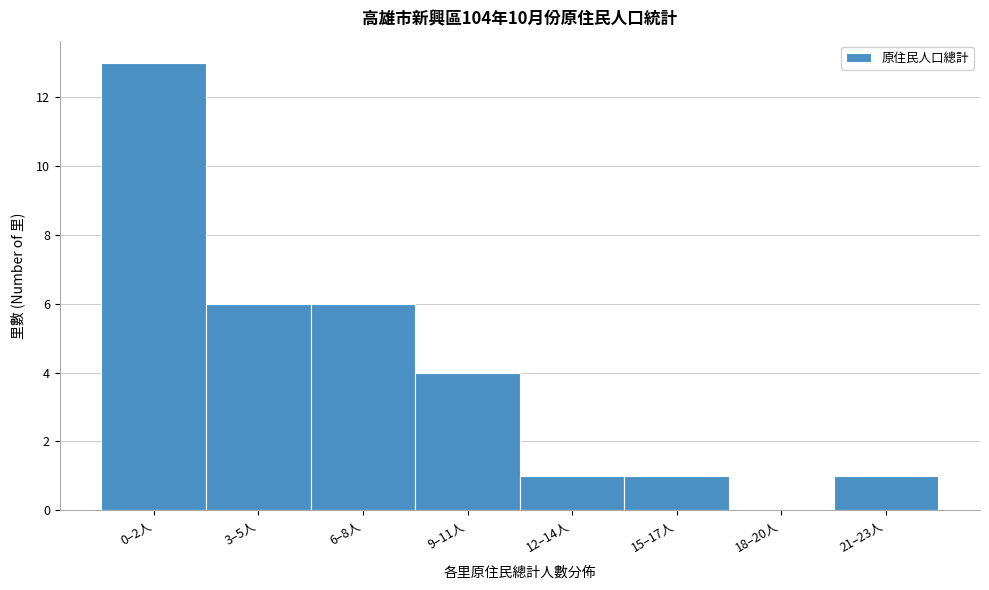

Reading left to right, what are all the values shown in this chart?

0–2人=13	3–5人=6	6–8人=6	9–11人=4	12–14人=1	15–17人=1	18–20人=0	21–23人=1